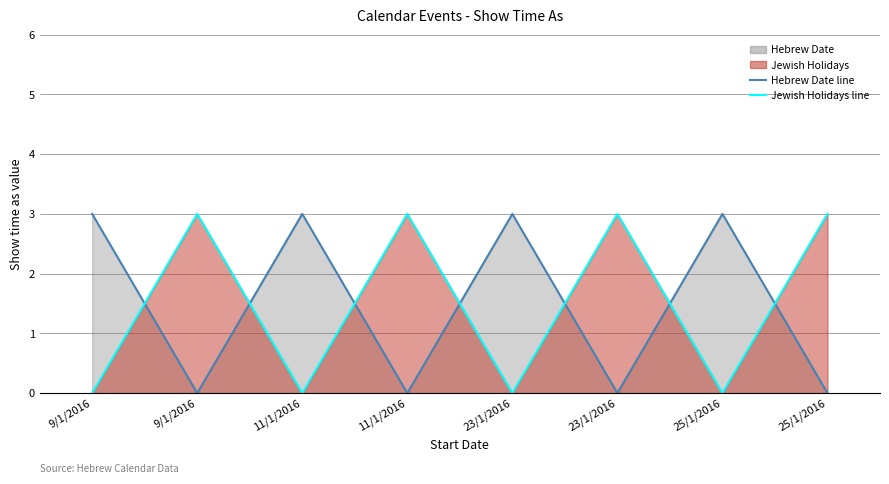

The Hebrew Date line series shows 1 at 11/1/2016. True or false?

False